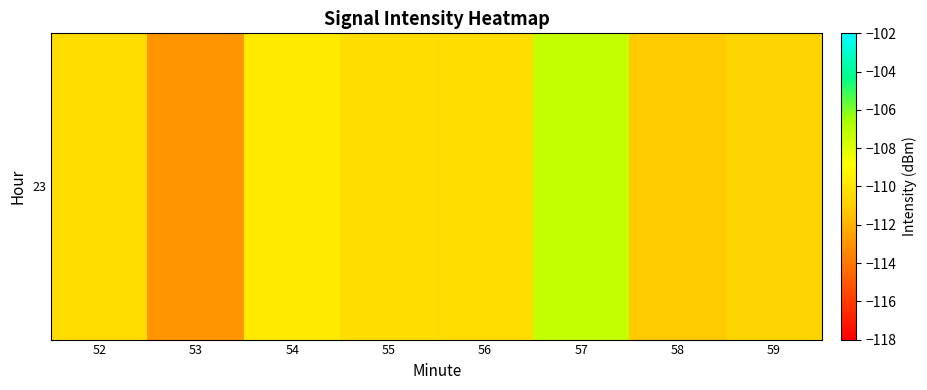

Reading right to left, what are all the values shown in this chart?

-110.7	-111.2	-107.3	-110.4	-110.4	-109.8	-113.0	-110.4